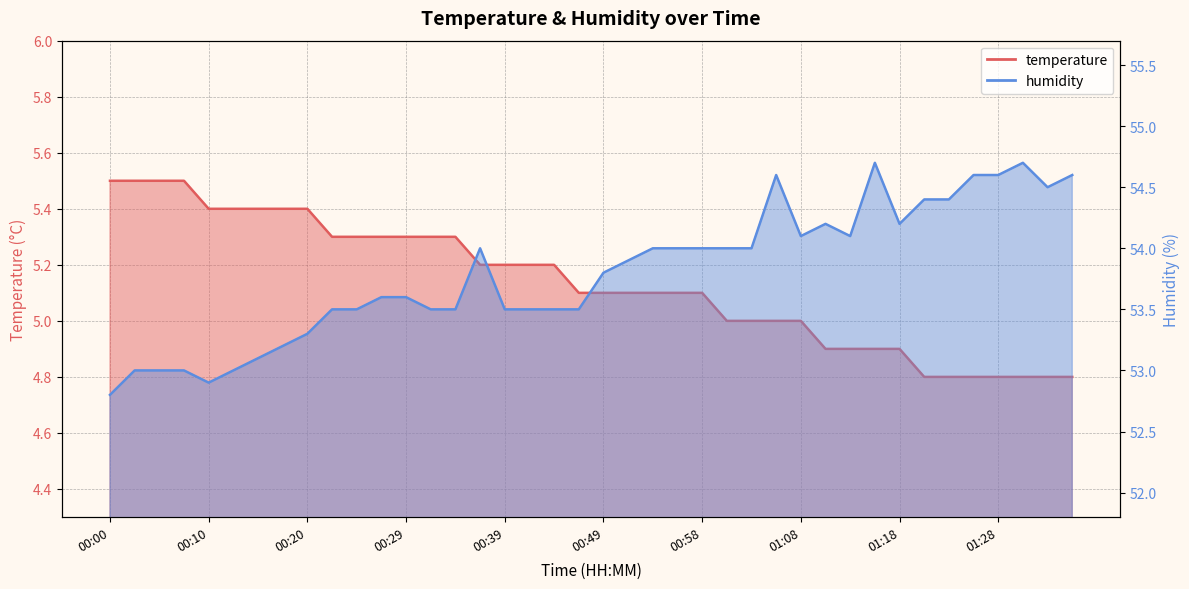

Reading left to right, what are all the values shown in this chart?

temperature: 5.5	5.5	5.5	5.5	5.4	5.4	5.4	5.4	5.4	5.3	5.3	5.3	5.3	5.3	5.3	5.2	5.2	5.2	5.2	5.1	5.1	5.1	5.1	5.1	5.1	5.0	5.0	5.0	5.0	4.9	4.9	4.9	4.9	4.8	4.8	4.8	4.8	4.8	4.8	4.8
humidity: 52.8	53.0	53.0	53.0	52.9	53.0	53.1	53.2	53.3	53.5	53.5	53.6	53.6	53.5	53.5	54.0	53.5	53.5	53.5	53.5	53.8	53.9	54.0	54.0	54.0	54.0	54.0	54.6	54.1	54.2	54.1	54.7	54.2	54.4	54.4	54.6	54.6	54.7	54.5	54.6